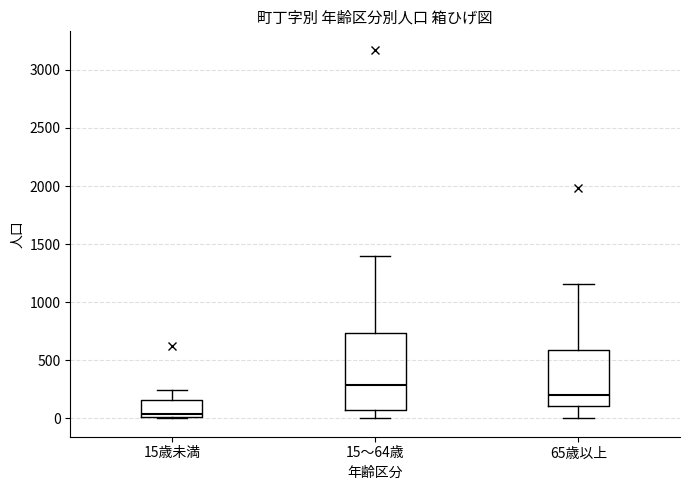

Reading left to right, read every box against the y-axis: the position of its median line, the range the box covers, and the ends of its whiskers. The values are not printed on the chart, so give them approximately, as read against the axis.

15歳未満: median 50, box 0 to 150, whiskers 0 to 250
15～64歳: median 300, box 50 to 750, whiskers 0 to 1400
65歳以上: median 200, box 100 to 600, whiskers 0 to 1150